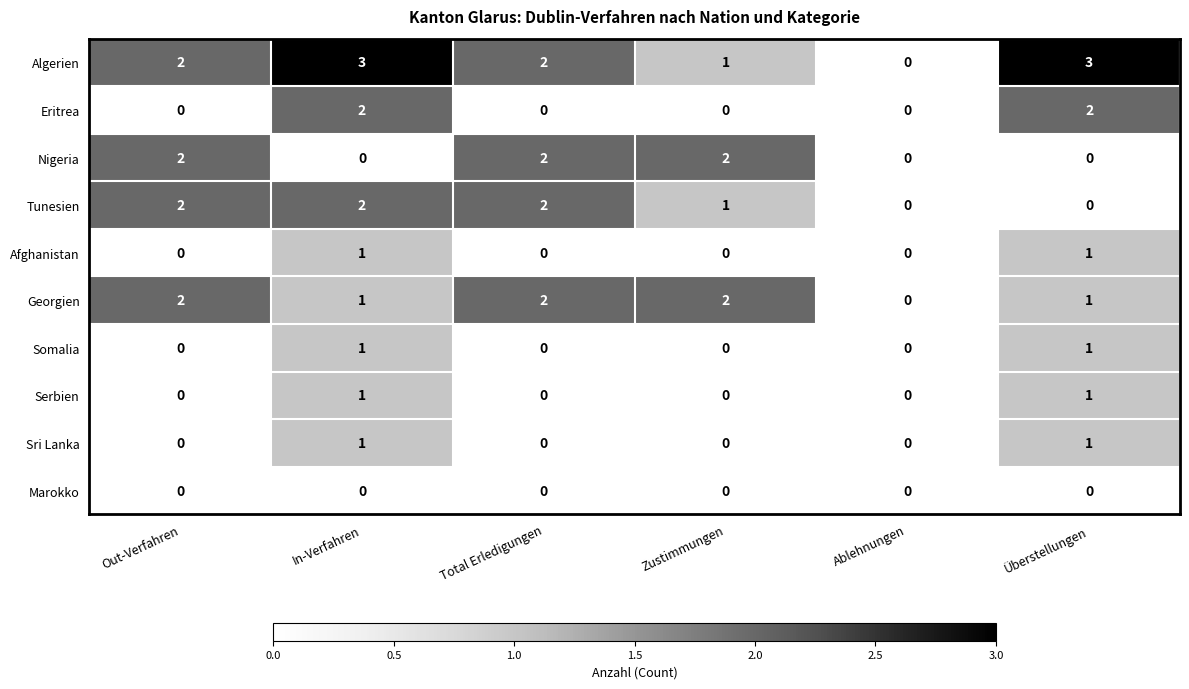

What is the maximum value shown in the chart?

3